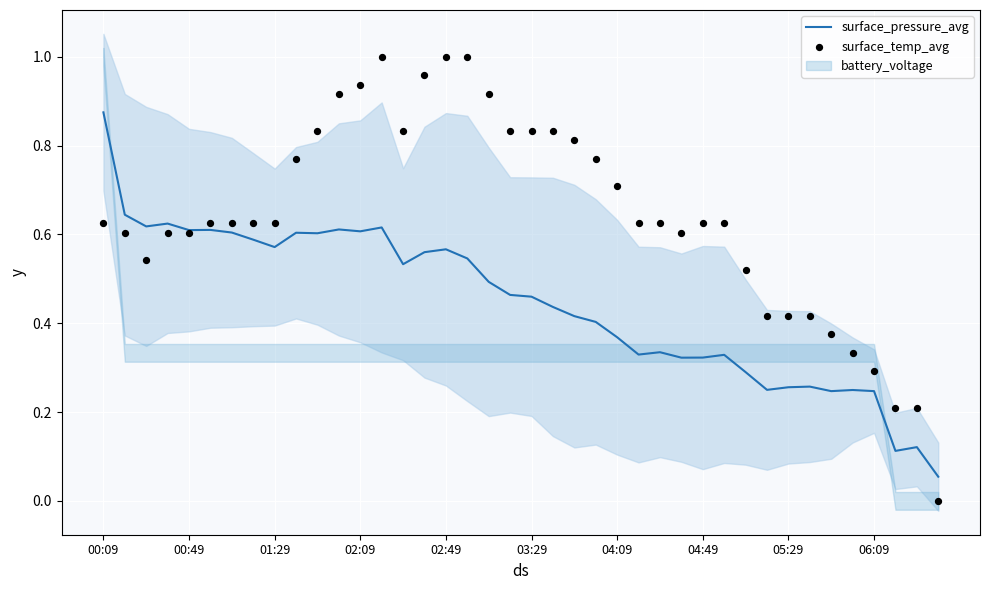

At which label does surface_pressure_avg reach its peak?

00:09